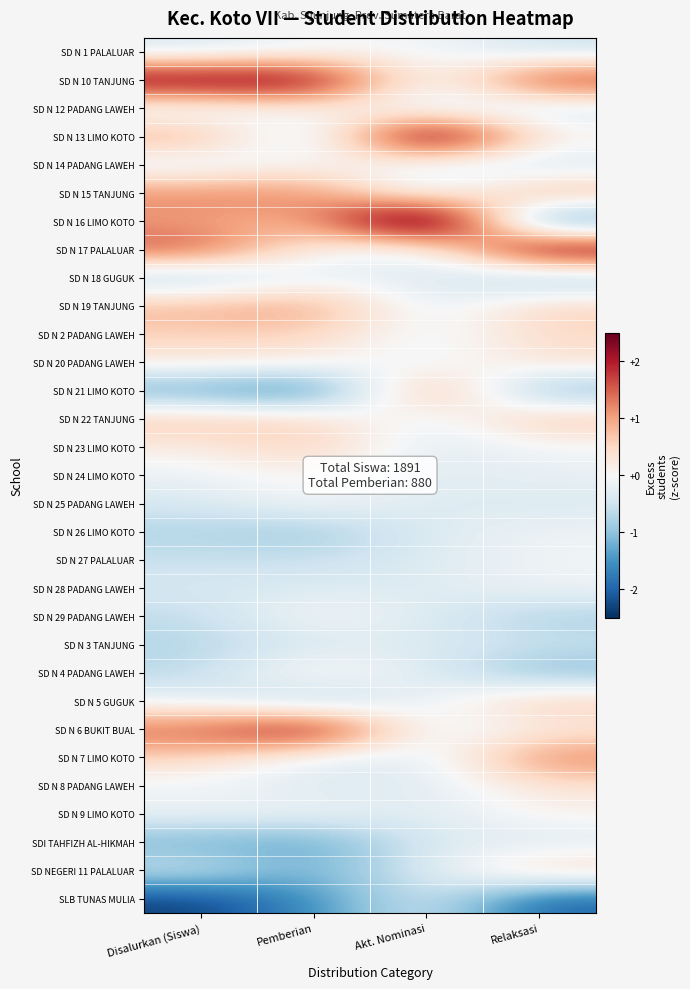

At how many categories does at least one series exceed 2?

4